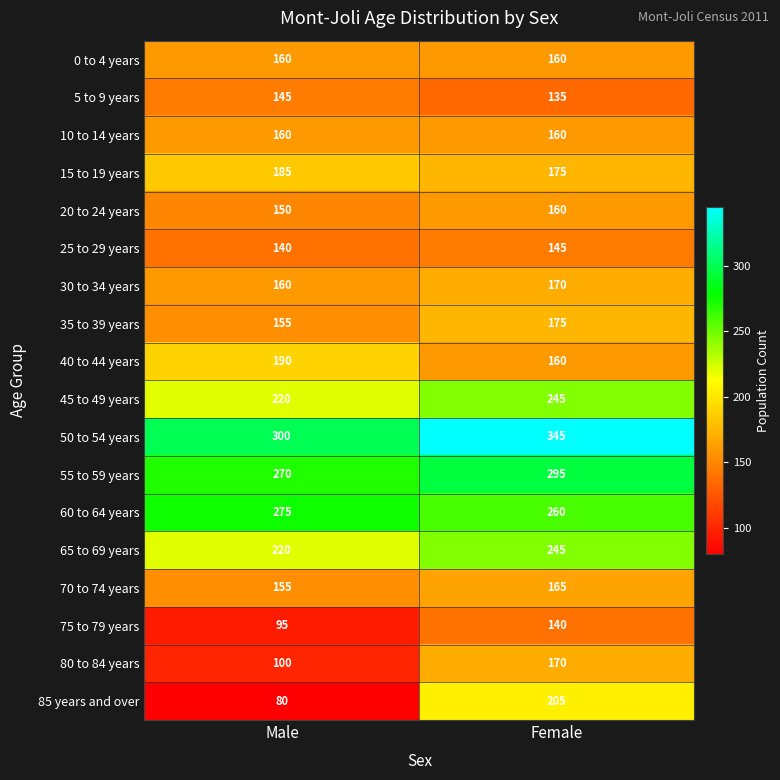

At which category is the sum across all series the highest?

Female